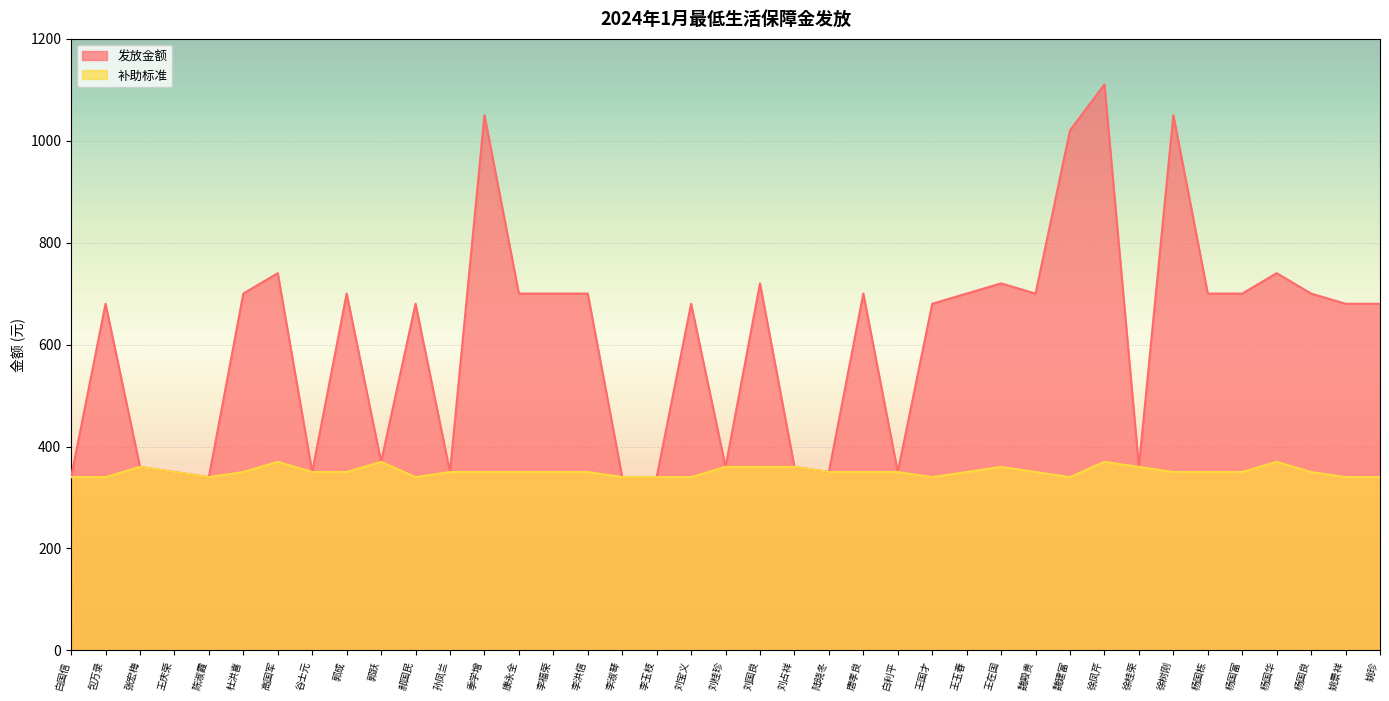

How many lines are shown in the chart?

2